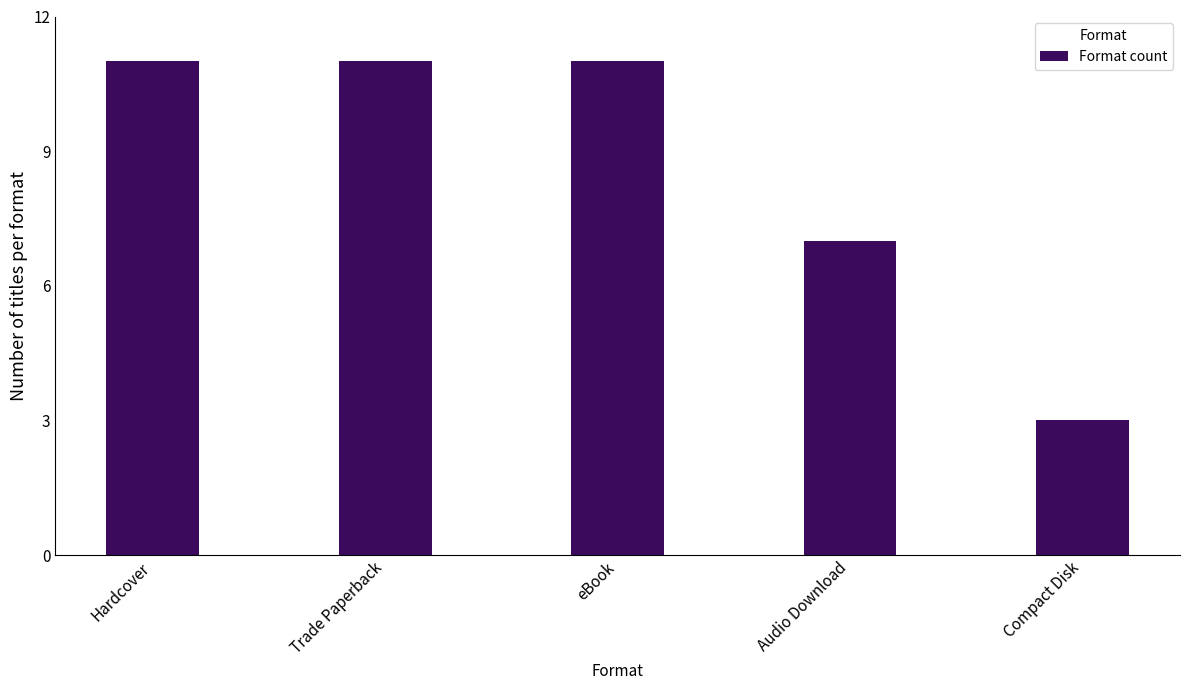

Are the bars horizontal?

No